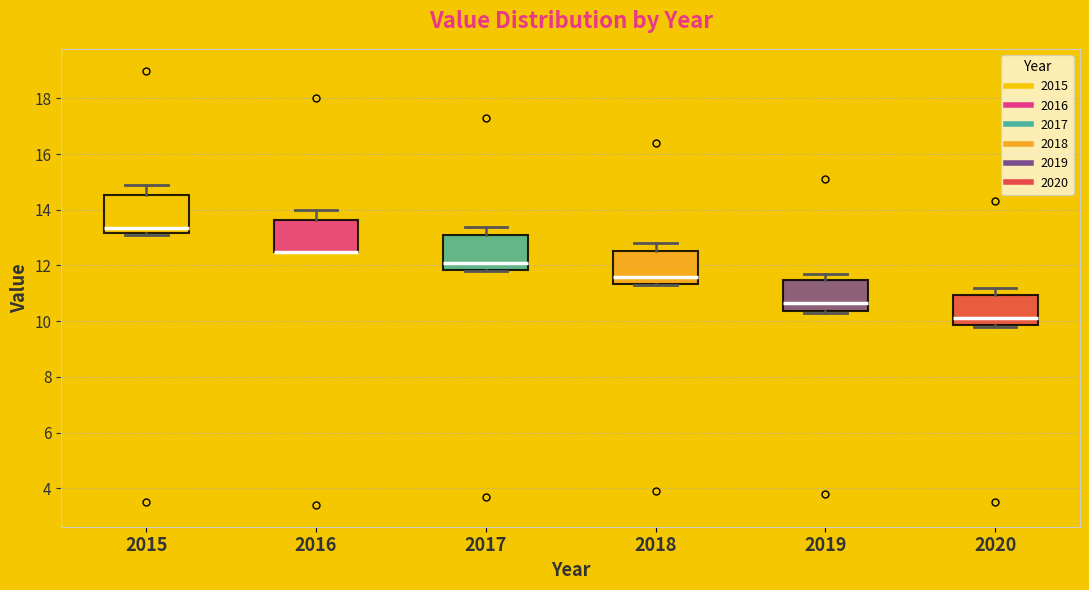

Reading left to right, read every box against the y-axis: the position of its median line, the range the box covers, and the ends of its whiskers. The values are not printed on the chart, so give them approximately, as read against the axis.

2015: median 13.4, box 13.2 to 14.6, whiskers 13.2 to 15.0
2016: median 12.6 (drawn on the box's lower edge), box 12.6 to 13.6, whiskers 12.6 to 14.0
2017: median 12.2, box 11.8 to 13.2, whiskers 11.8 to 13.4
2018: median 11.6, box 11.4 to 12.6, whiskers 11.4 to 12.8
2019: median 10.6, box 10.4 to 11.4, whiskers 10.4 to 11.8
2020: median 10.2, box 9.8 to 11.0, whiskers 9.8 to 11.2